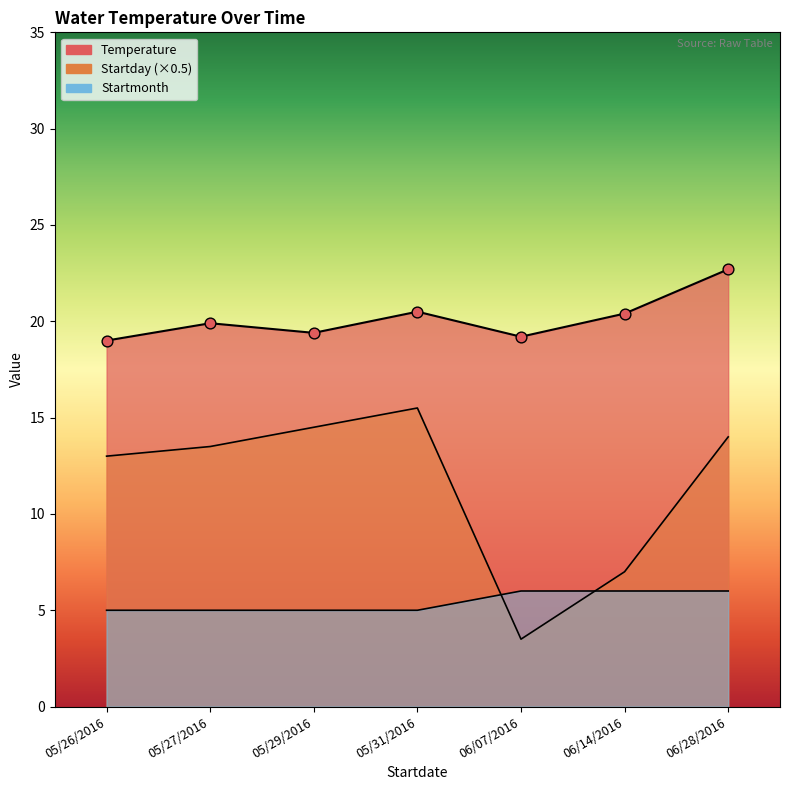

At which category is the sum across all series the highest?

06/28/2016